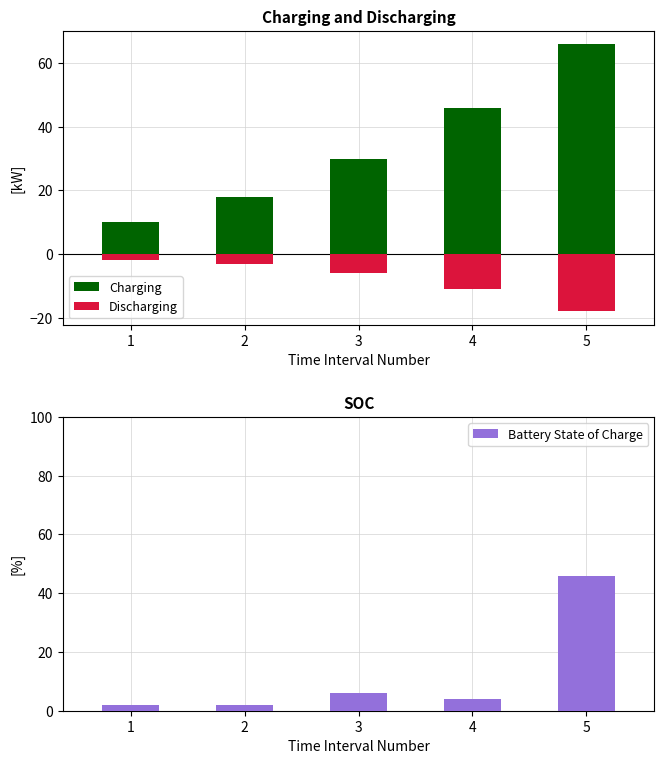

Is the value of Battery State of Charge at 2 greater than the value of Charging at 4?

No